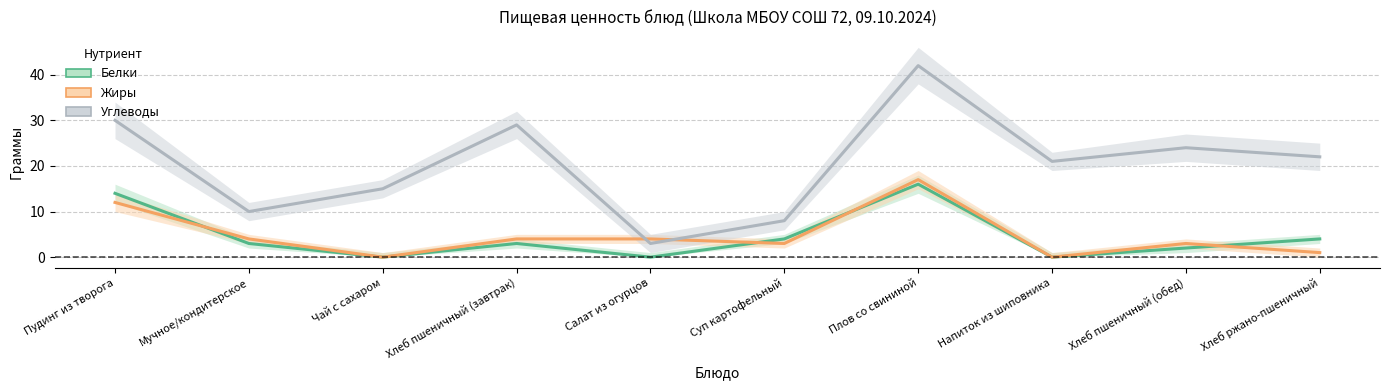

How many interior local valleys does the Углеводы series have?

3